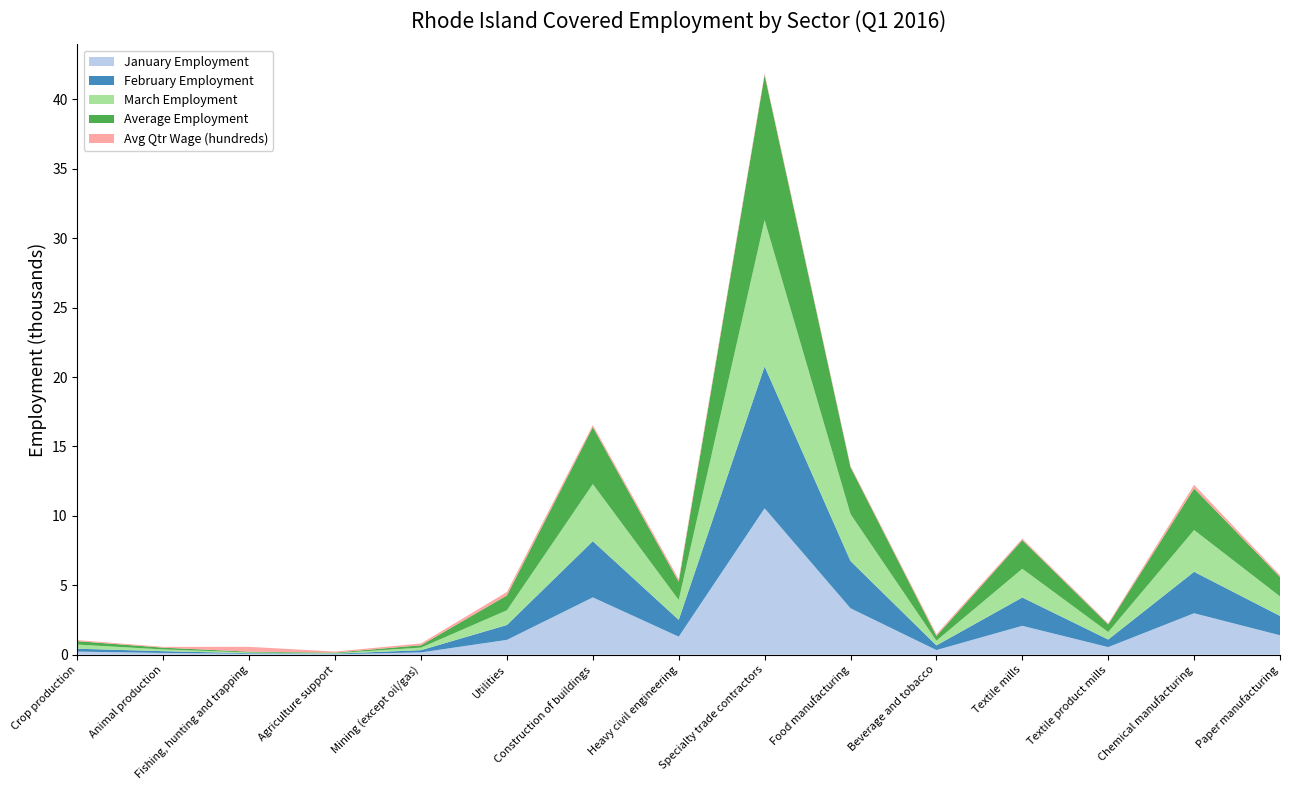

Reading left to right, what are all the values shown in this chart?

January Employment: Crop production=225	Animal production=130	Fishing, hunting and trapping=67	Agriculture support=37	Mining (except oil/gas)=168	Utilities=1070	Construction of buildings=4131	Heavy civil engineering=1301	Specialty trade contractors=10549	Food manufacturing=3346	Beverage and tobacco=337	Textile mills=2083	Textile product mills=550	Chemical manufacturing=2988	Paper manufacturing=1402
February Employment: Crop production=209	Animal production=125	Fishing, hunting and trapping=45	Agriculture support=40	Mining (except oil/gas)=160	Utilities=1071	Construction of buildings=4047	Heavy civil engineering=1210	Specialty trade contractors=10217	Food manufacturing=3402	Beverage and tobacco=334	Textile mills=2040	Textile product mills=545	Chemical manufacturing=2984	Paper manufacturing=1393
March Employment: Crop production=299	Animal production=127	Fishing, hunting and trapping=52	Agriculture support=38	Mining (except oil/gas)=186	Utilities=1063	Construction of buildings=4115	Heavy civil engineering=1432	Specialty trade contractors=10545	Food manufacturing=3385	Beverage and tobacco=340	Textile mills=2068	Textile product mills=541	Chemical manufacturing=3009	Paper manufacturing=1406
Average Employment: Crop production=244	Animal production=127	Fishing, hunting and trapping=55	Agriculture support=38	Mining (except oil/gas)=171	Utilities=1068	Construction of buildings=4098	Heavy civil engineering=1314	Specialty trade contractors=10437	Food manufacturing=3378	Beverage and tobacco=337	Textile mills=2064	Textile product mills=545	Chemical manufacturing=2994	Paper manufacturing=1400
Avg Qtr Wage (hundreds): Crop production=76	Animal production=58	Fishing, hunting and trapping=350	Agriculture support=75	Mining (except oil/gas)=129	Utilities=245	Construction of buildings=150	Heavy civil engineering=188	Specialty trade contractors=125	Food manufacturing=86	Beverage and tobacco=129	Textile mills=108	Textile product mills=82	Chemical manufacturing=265	Paper manufacturing=126